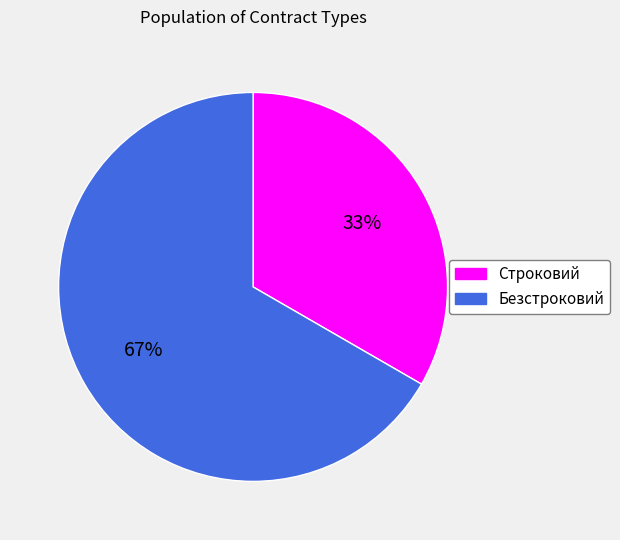

Rank the categories by value from lowest to highest.

Строковий, Безстроковий